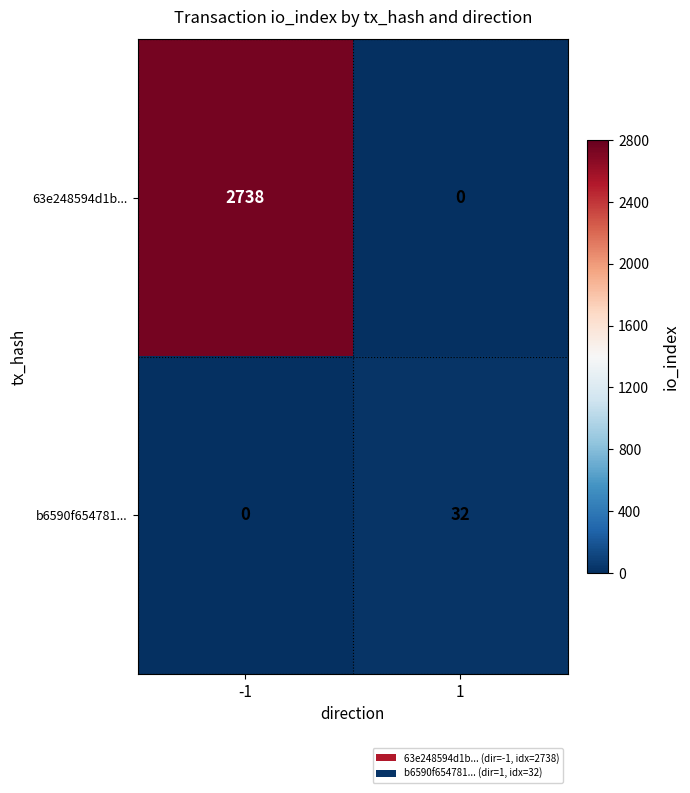

Which series has the widest spread of values?

63e248594d1b...